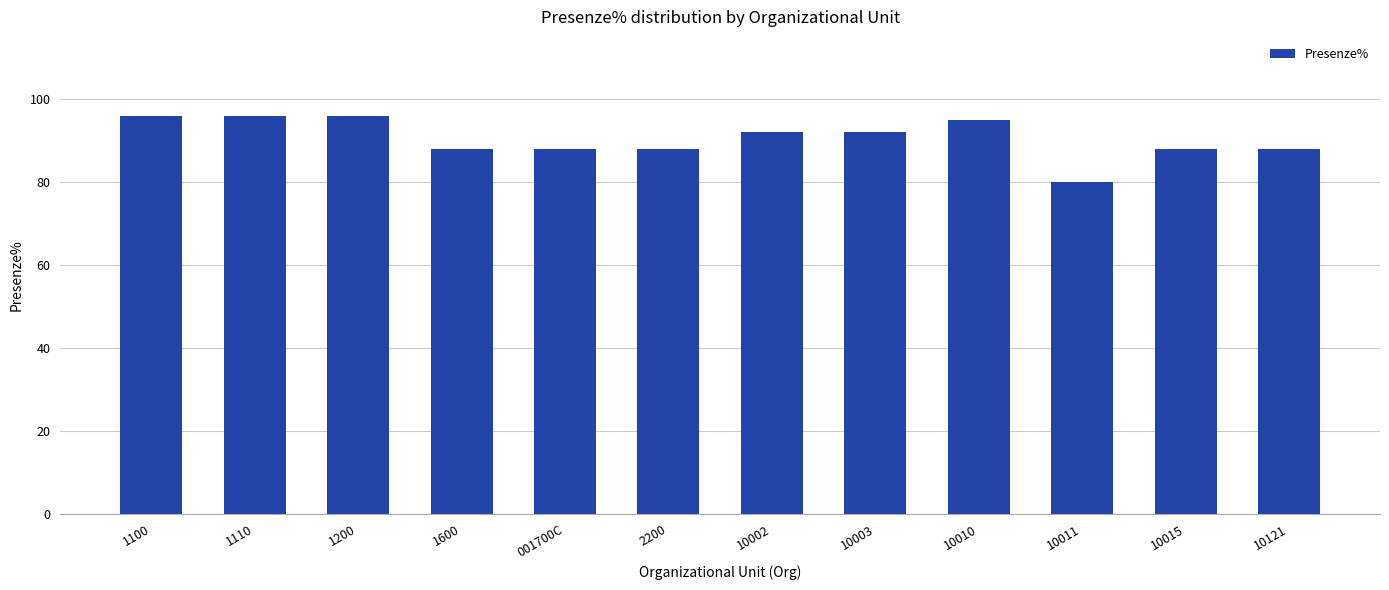

What is the sum of the values at 10002 and 10011?

172